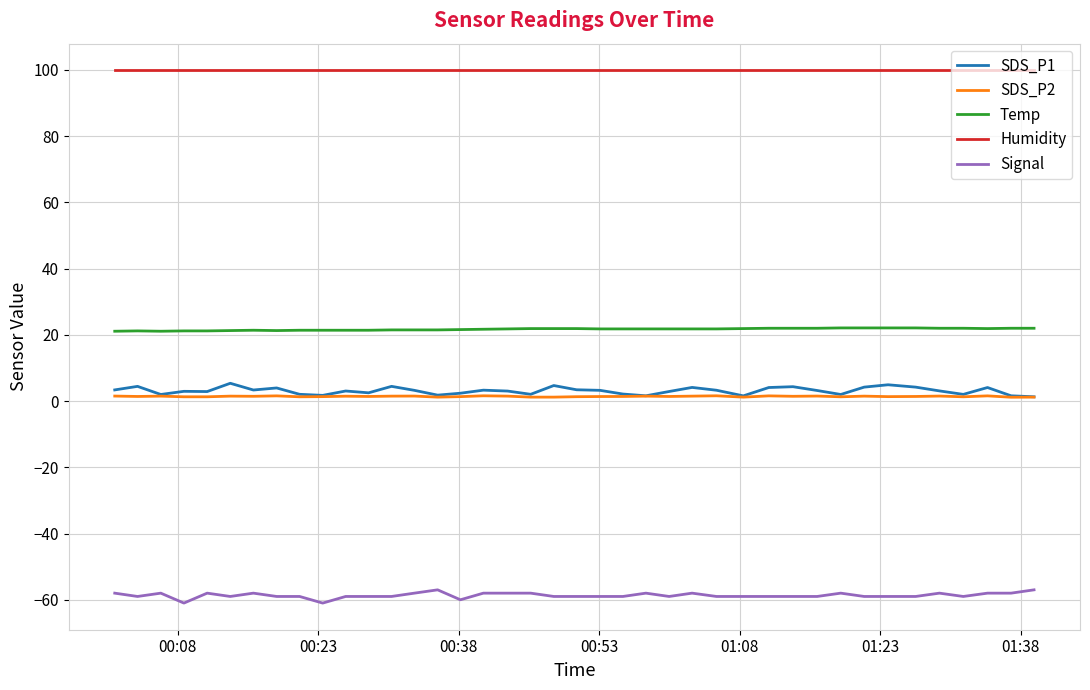

What is the smallest value displayed?

-61.0